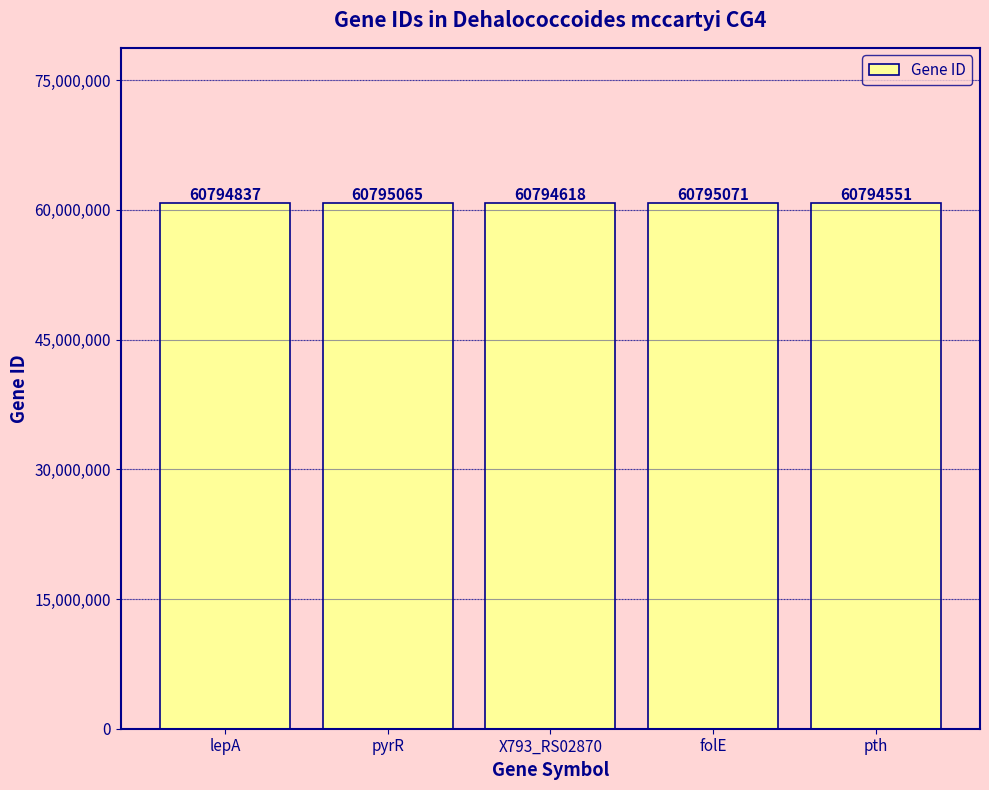

Where is the data nearest to the value 60794811?

lepA